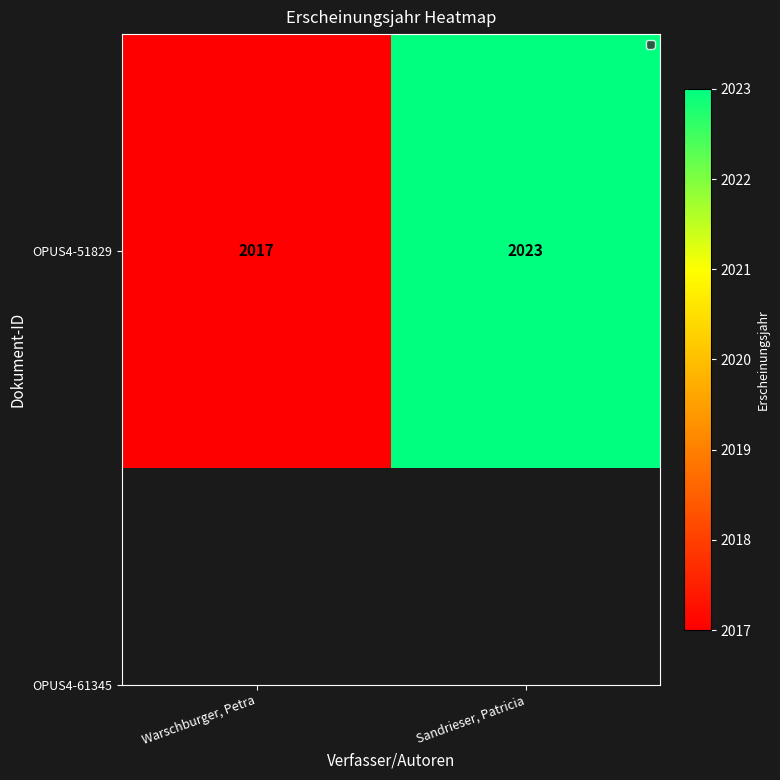

Count the number of data series in this chart.

1